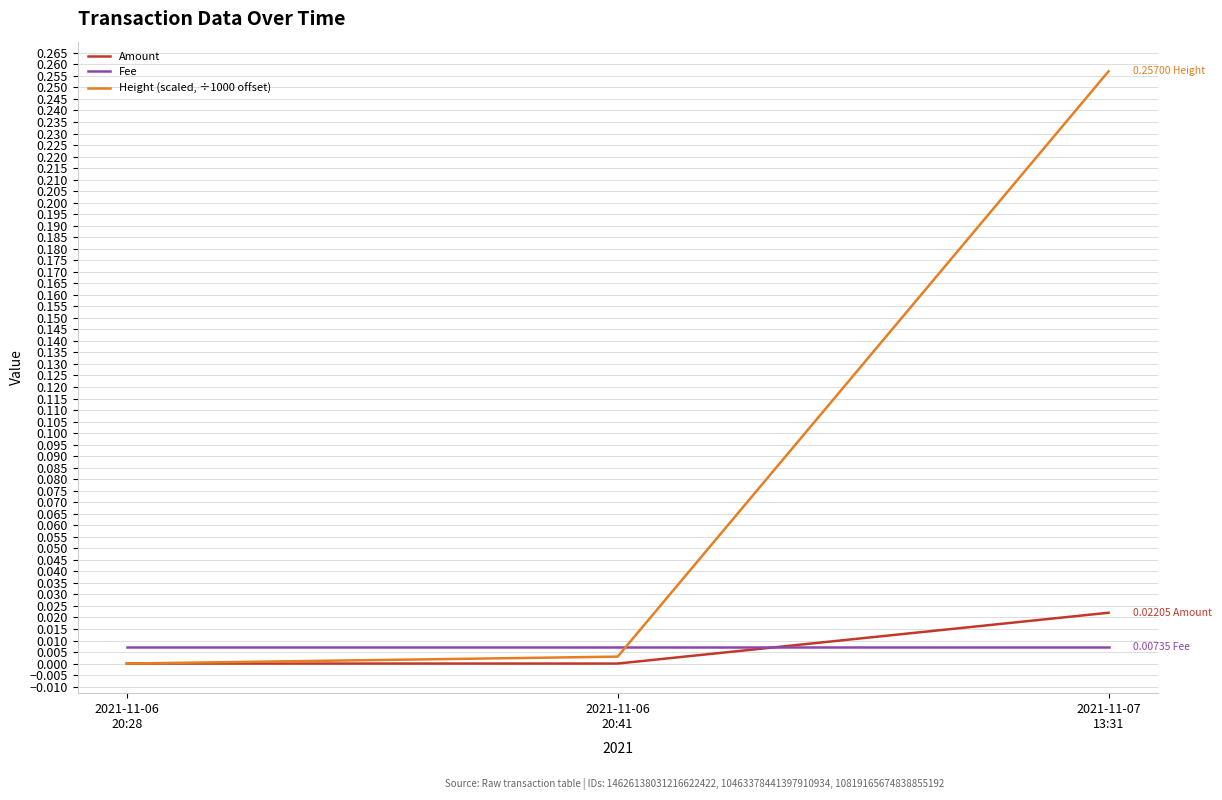

How many Amount values are between 0 and 1?

3